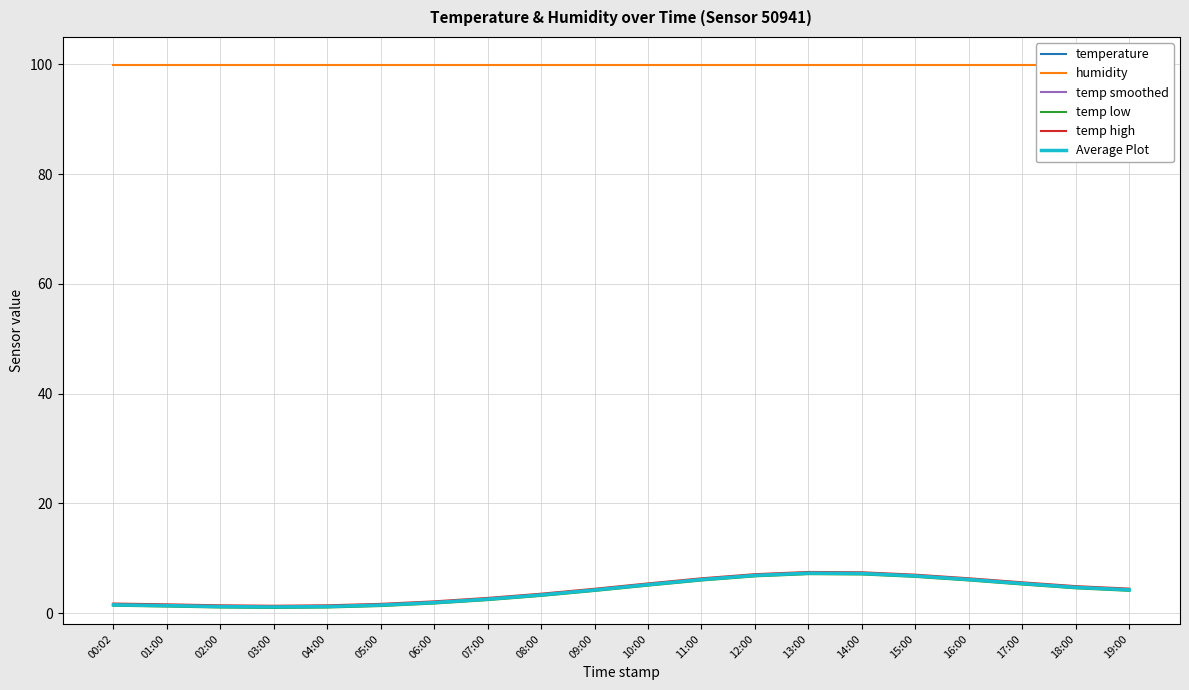

What is the label of the 5th point from the left?

04:00